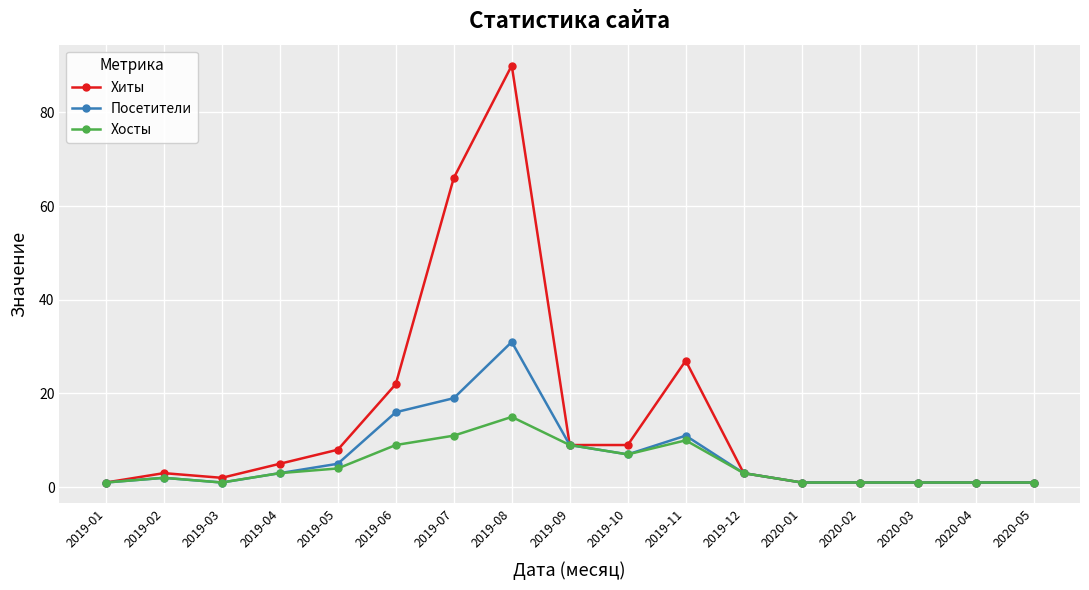

Is it true that Посетители equals 1 at 2019-03?

True